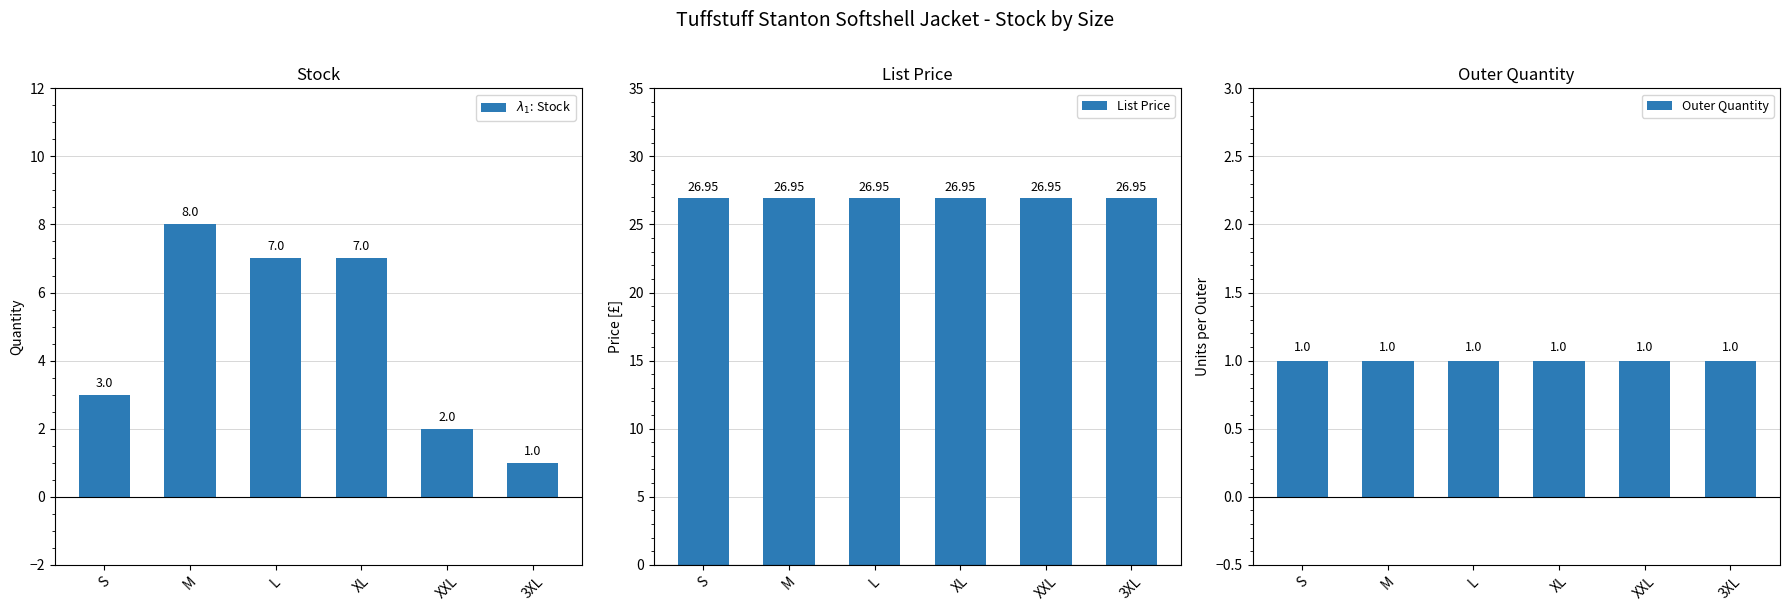

Which label corresponds to the largest value in the chart?

S